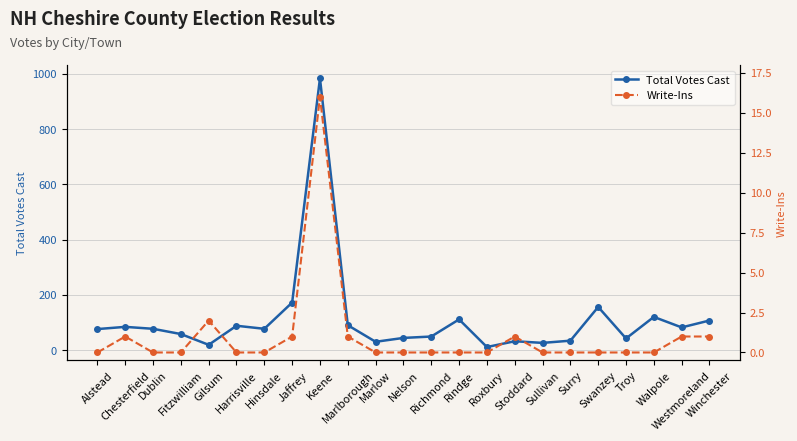

At which category is the sum across all series the highest?

Keene